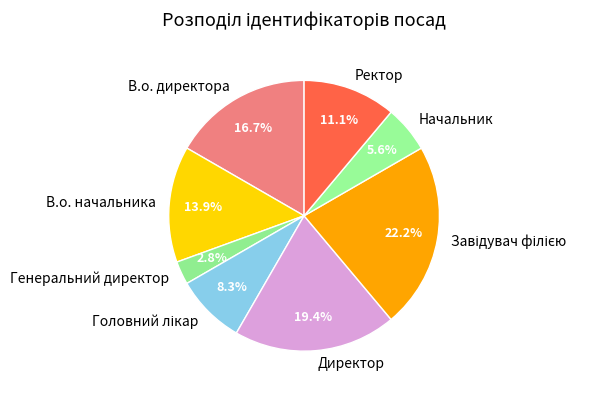

Is there a majority slice in this chart?

No